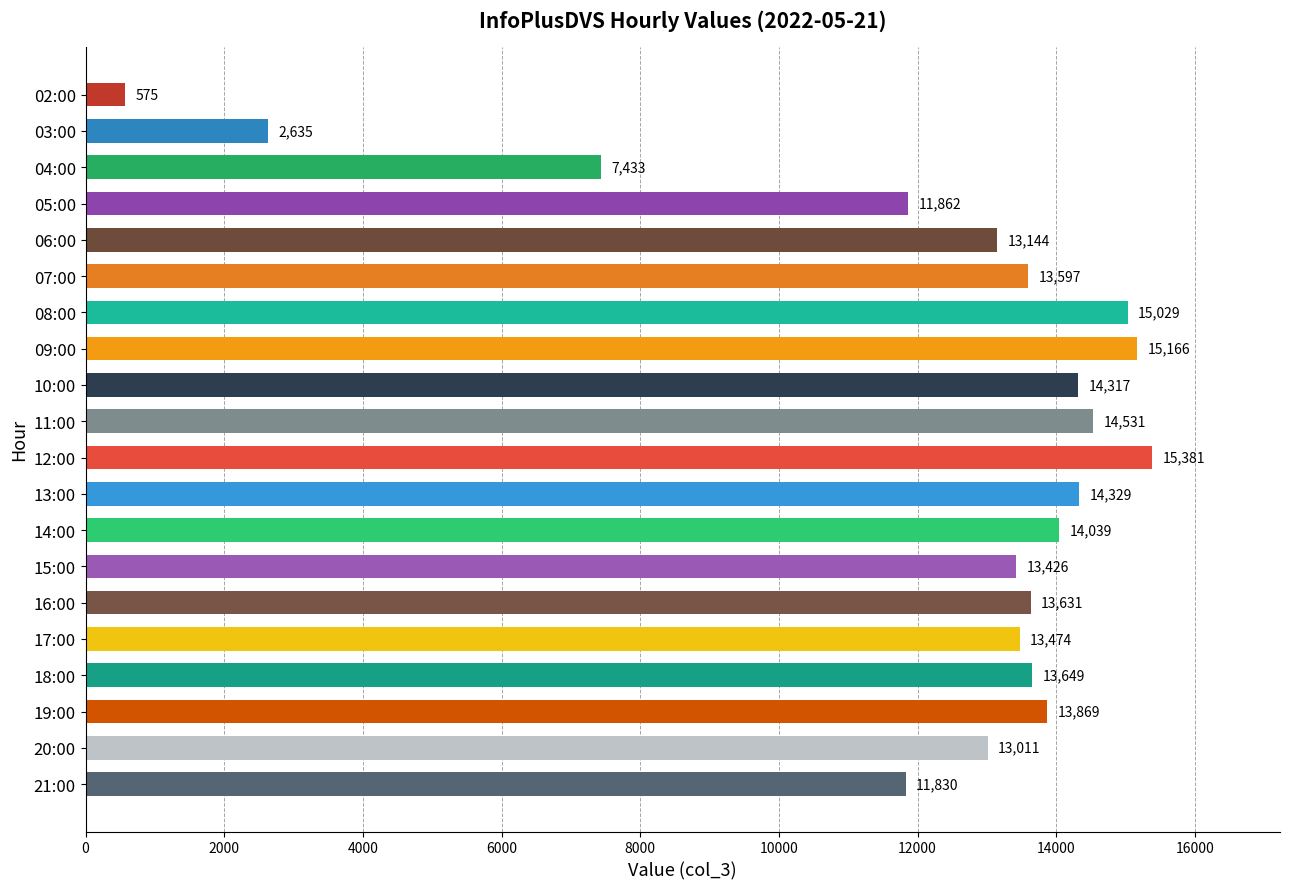

What is the difference between the maximum and second lowest values?

12746